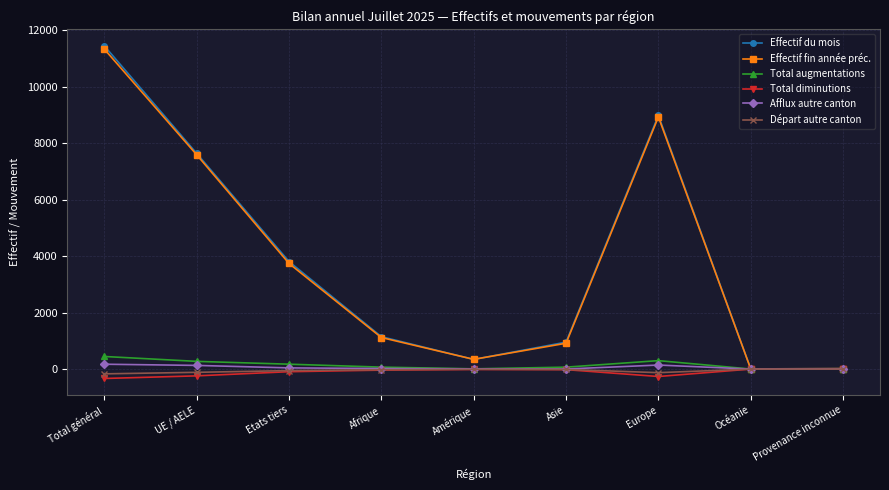

Is the value of Total diminutions at Europe greater than the value of Effectif du mois at Etats tiers?

No